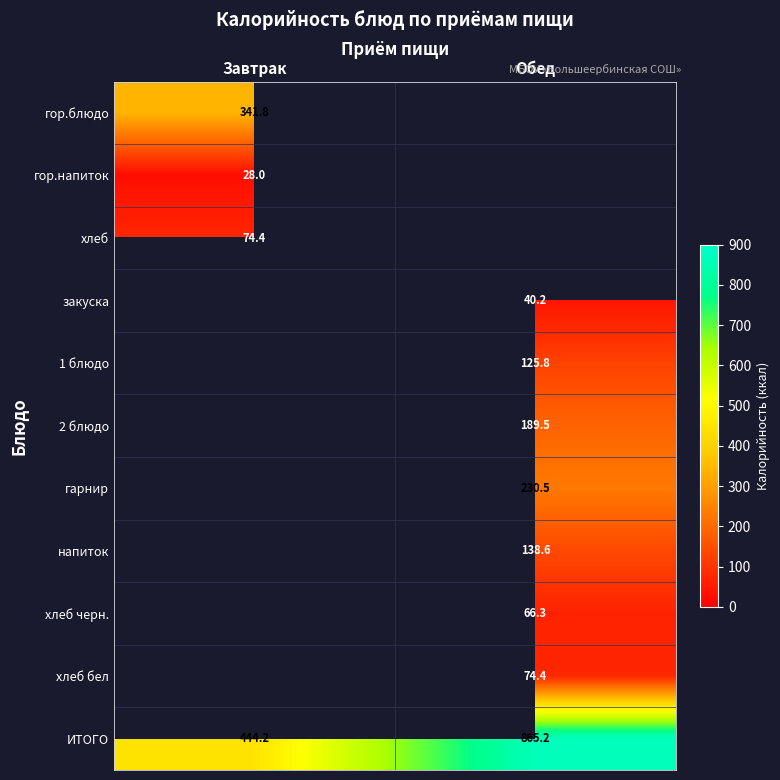

True or false: 1 блюдо has a value of 166.2 at Обед.

False